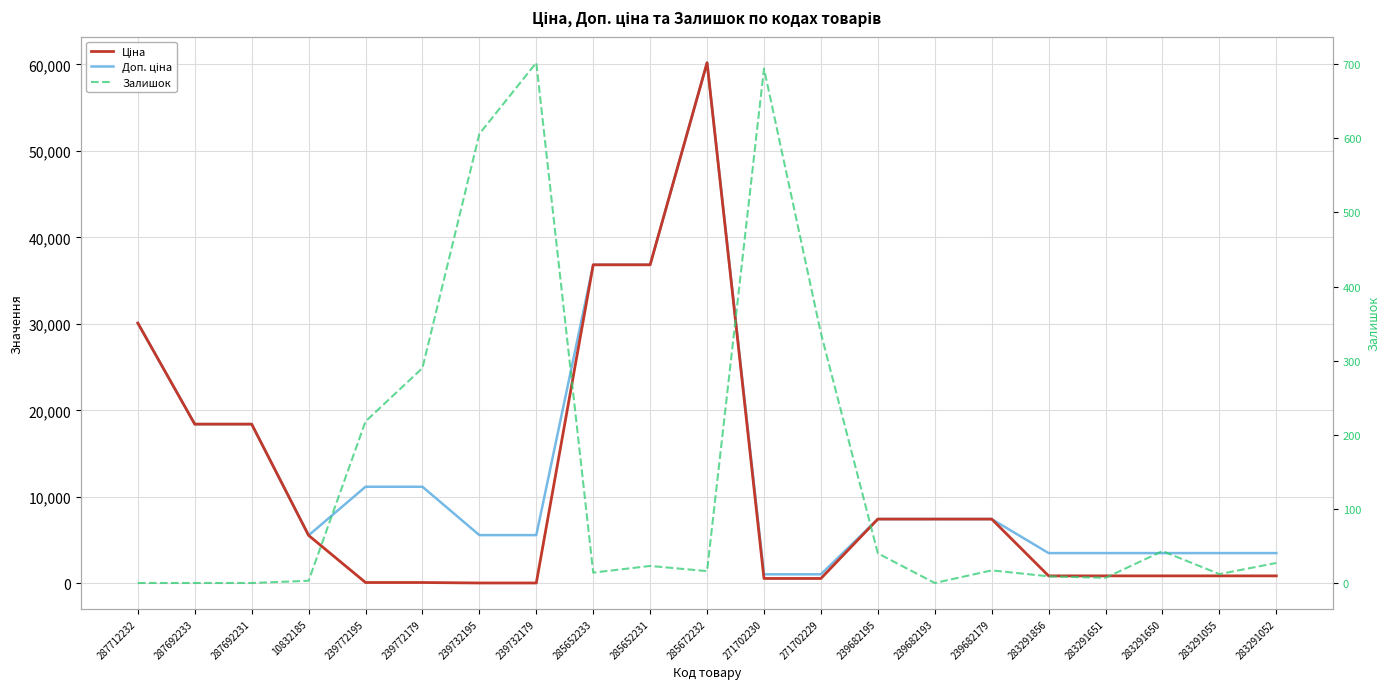

What is the difference between the maximum and minimum values in the Залишок series?

702.0